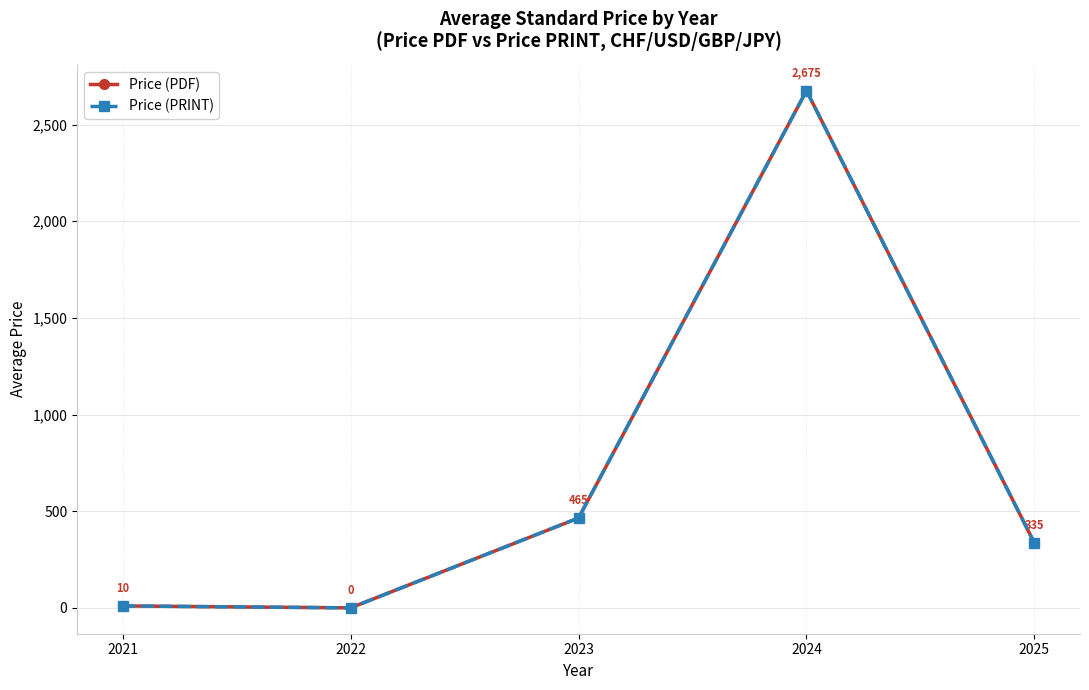

What is the difference between the second highest and minimum values in the Price (PRINT) series?

465.0